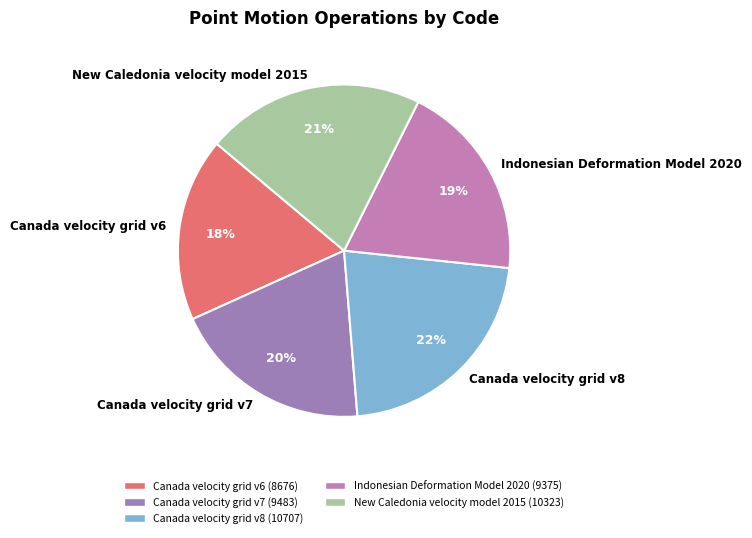

To the nearest percent, what portion does Canada velocity grid v7 represent?

20%